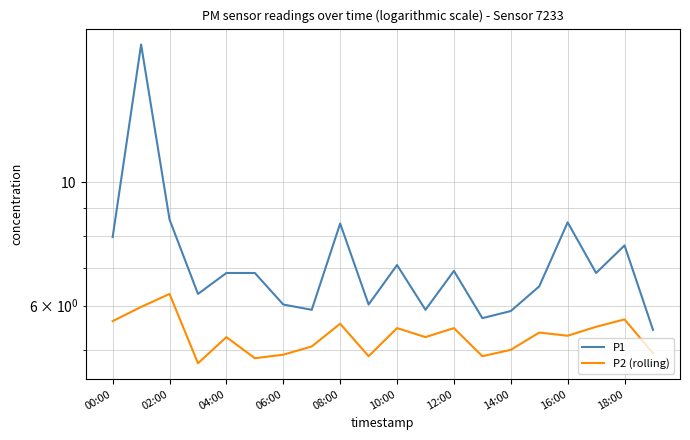

List the series in order of their overall mean, highest first.

P1, P2 (rolling)